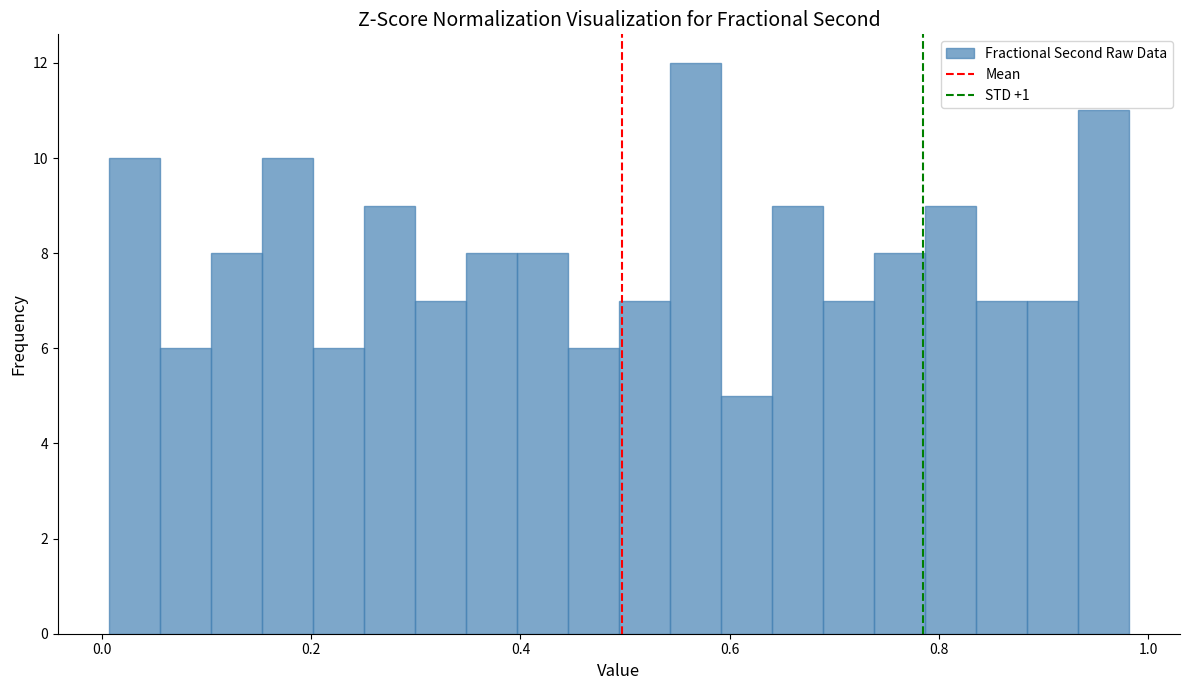

Read against the x-axis, roughly where is the centre of the tallest bar?

0.56